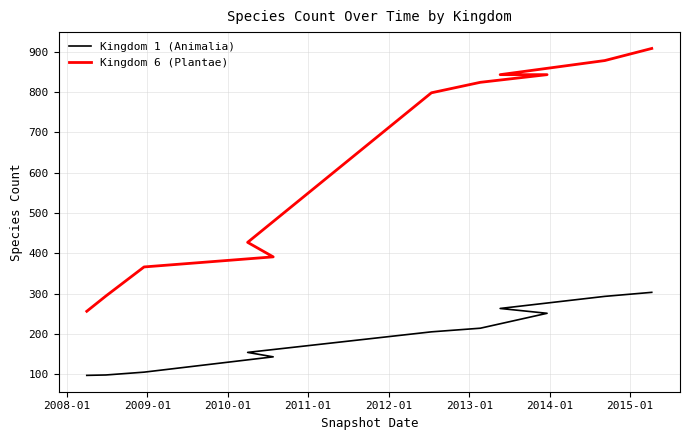

How many lines are shown in the chart?

2